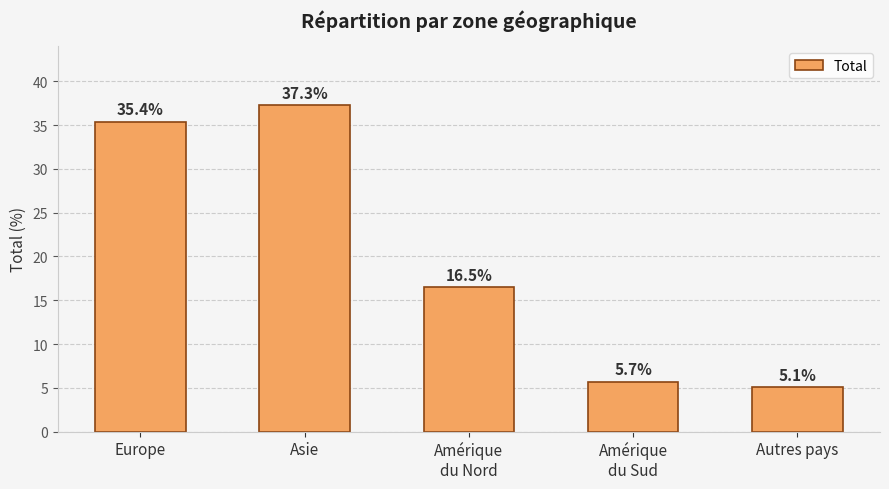

At which label is the value closest to 21?

Amérique
du Nord